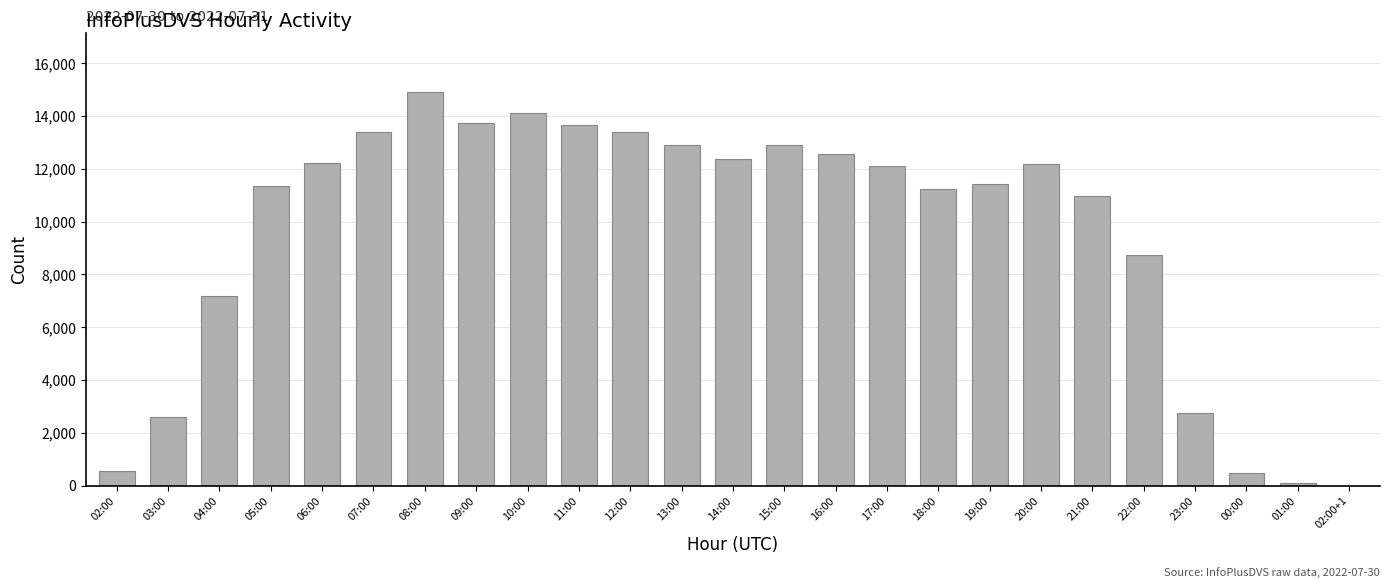

Which has a higher value, 08:00 or 13:00?

08:00